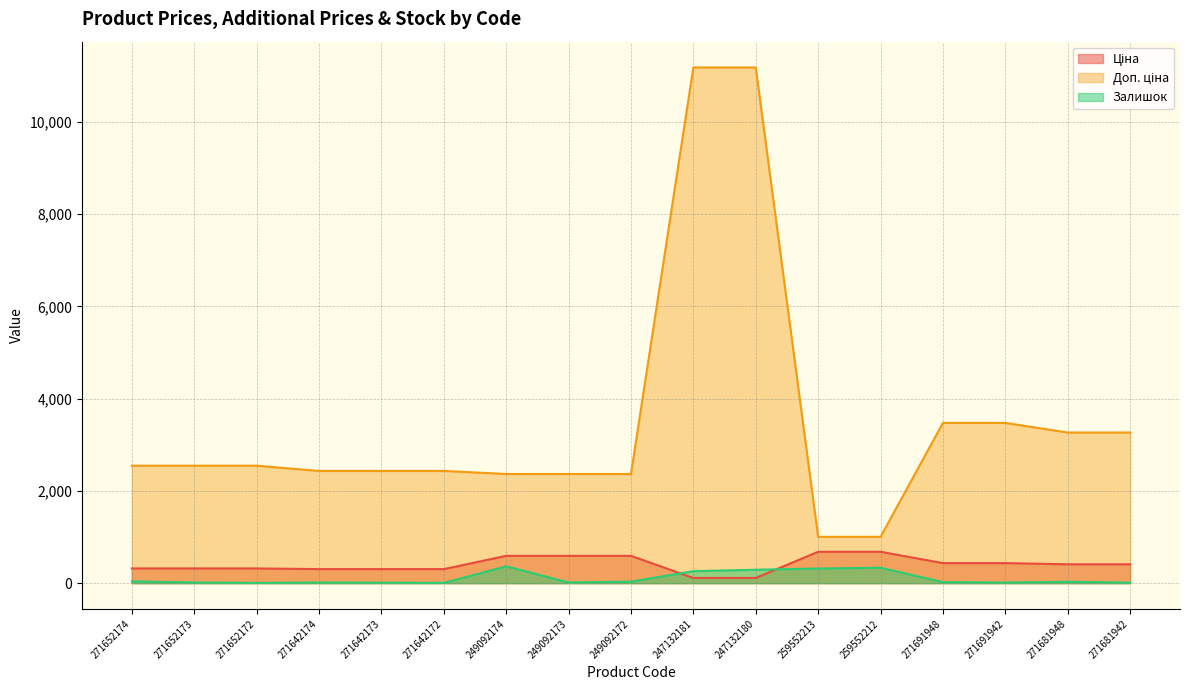

At 271681942, list the series in order from smallest to largest.

Залишок, Ціна, Доп. ціна